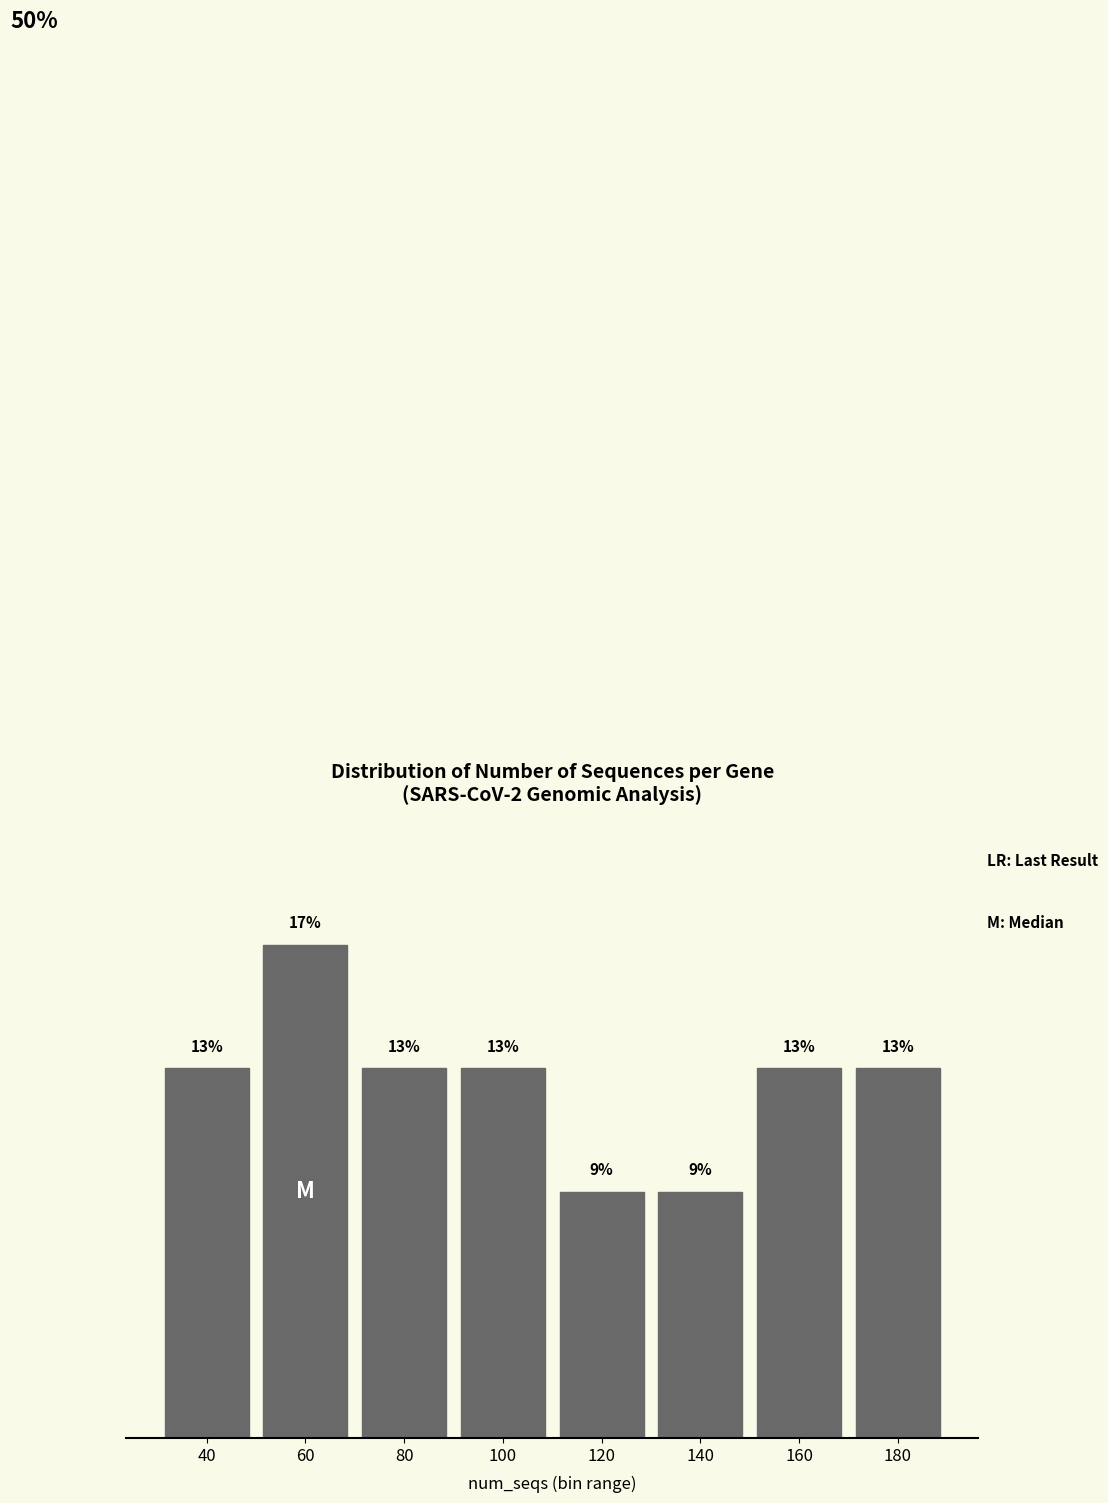

Are the bars horizontal?

No